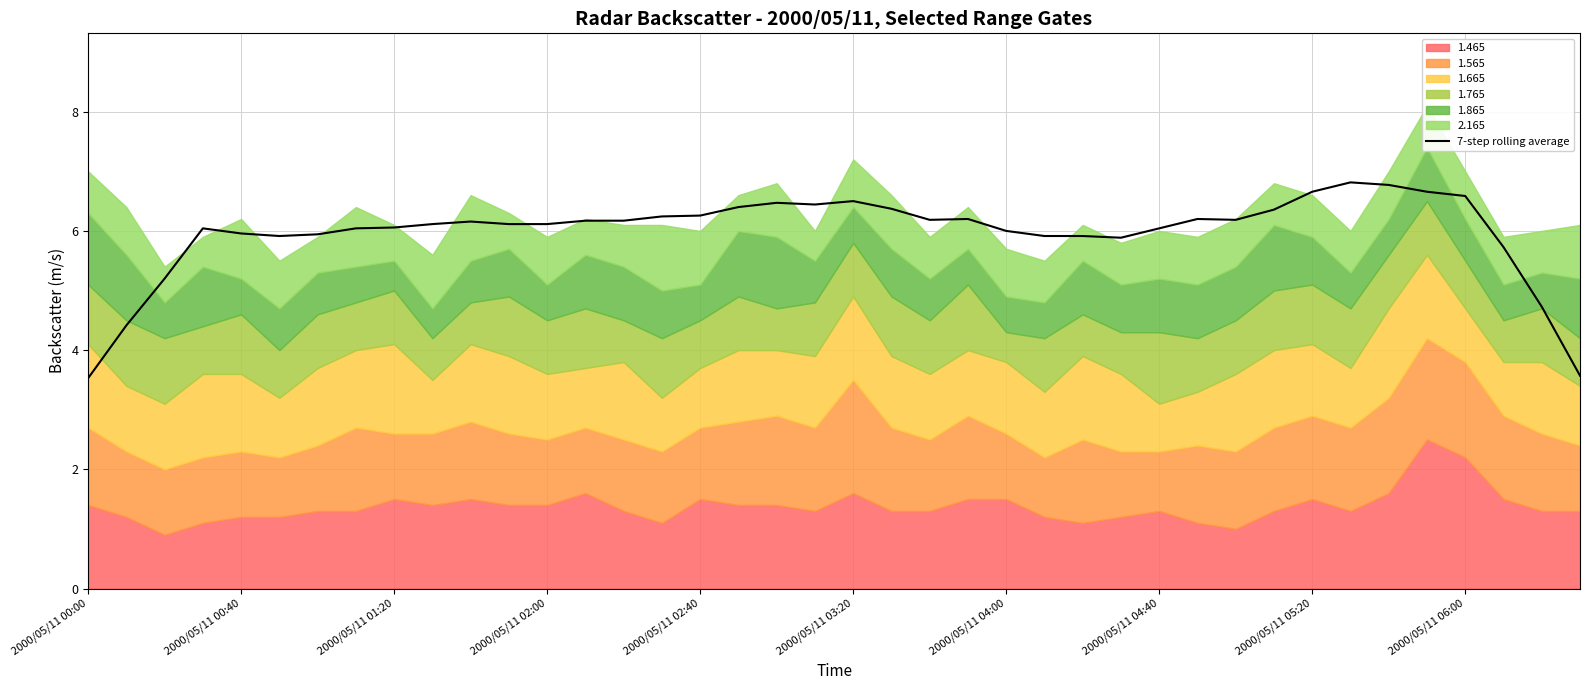

True or false: 7-step rolling average has a value of 1.7 at 2000/05/11 00:00.

False